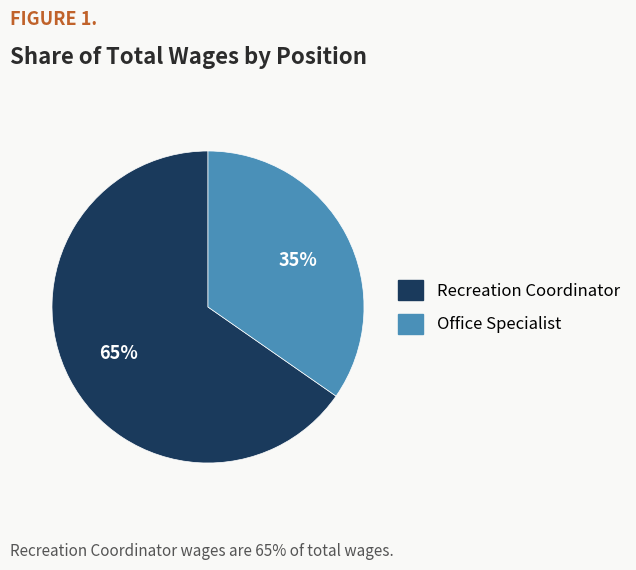

What is the largest slice in the pie chart?

Recreation Coordinator